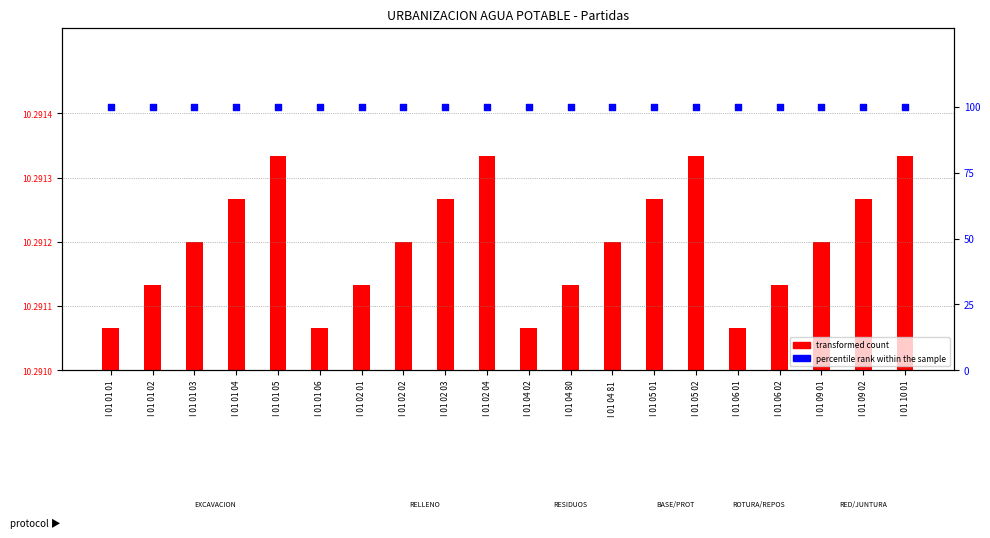

Which series reaches the minimum Y coordinate?

transformed count